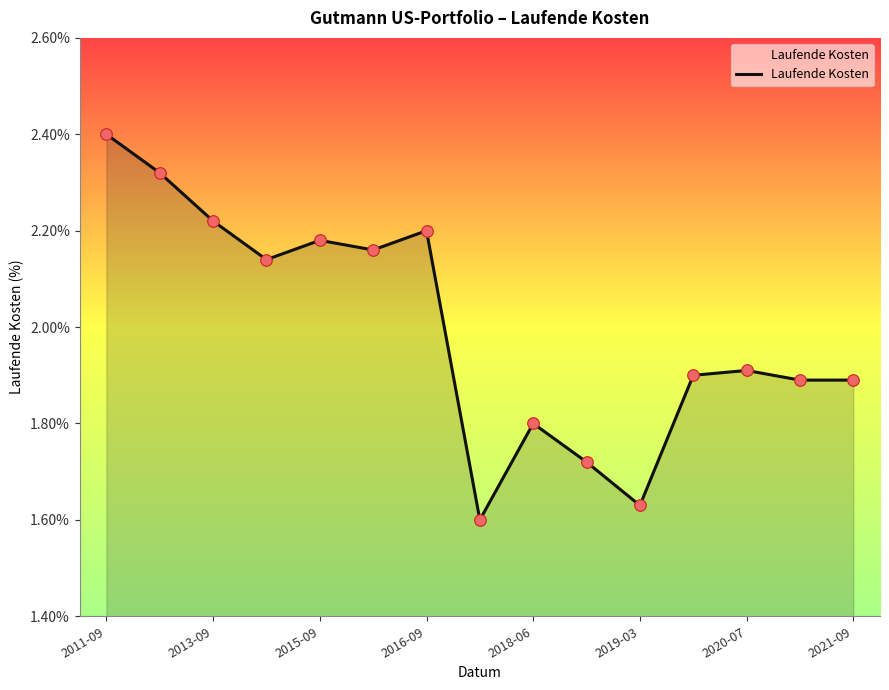

What is the maximum value shown in the chart?

2.4